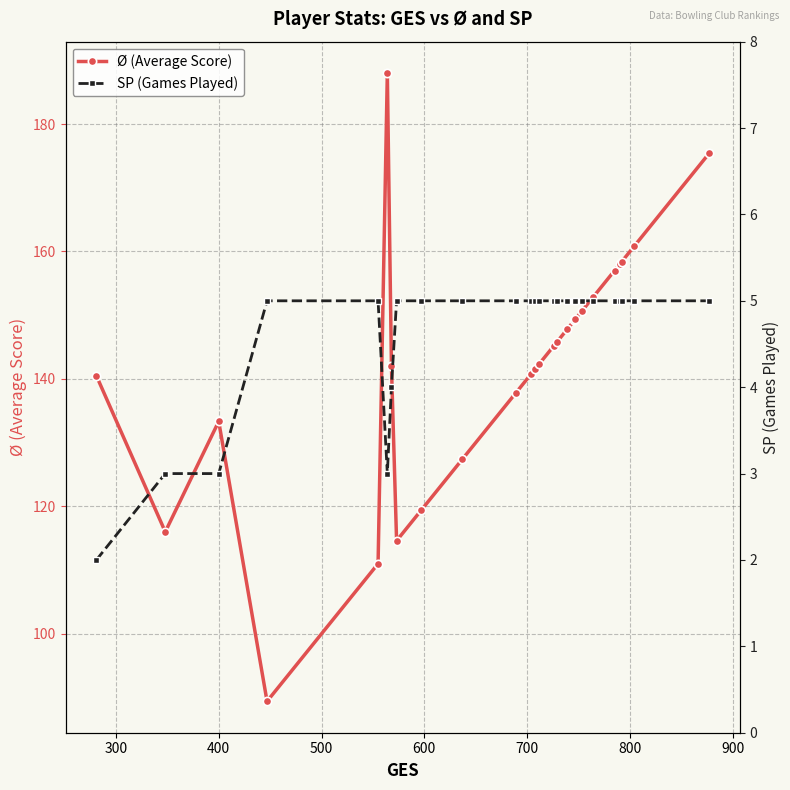

What is the value of the Ø (Average Score) point at the 10th from the left?

127.4